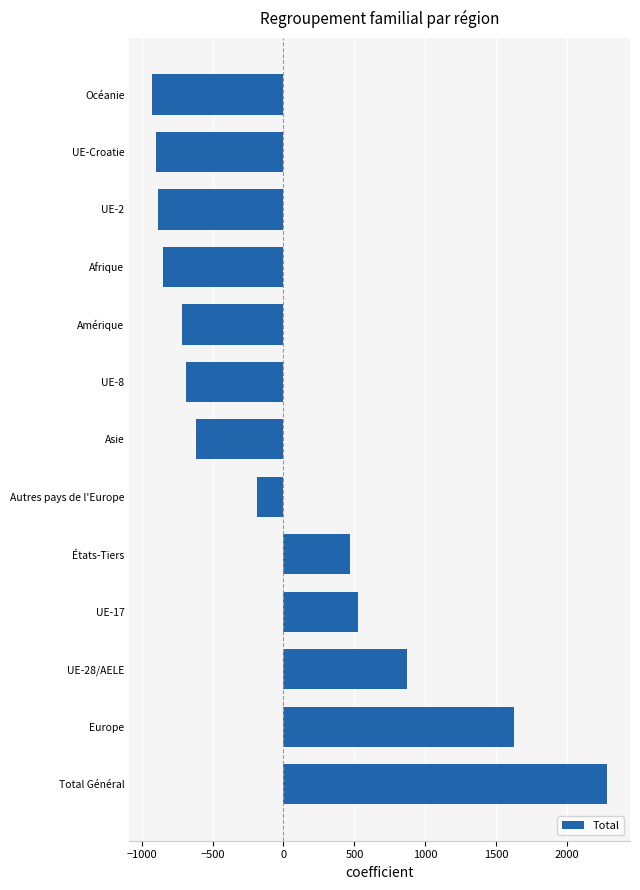

What is the difference between the maximum and minimum values?

3209.0